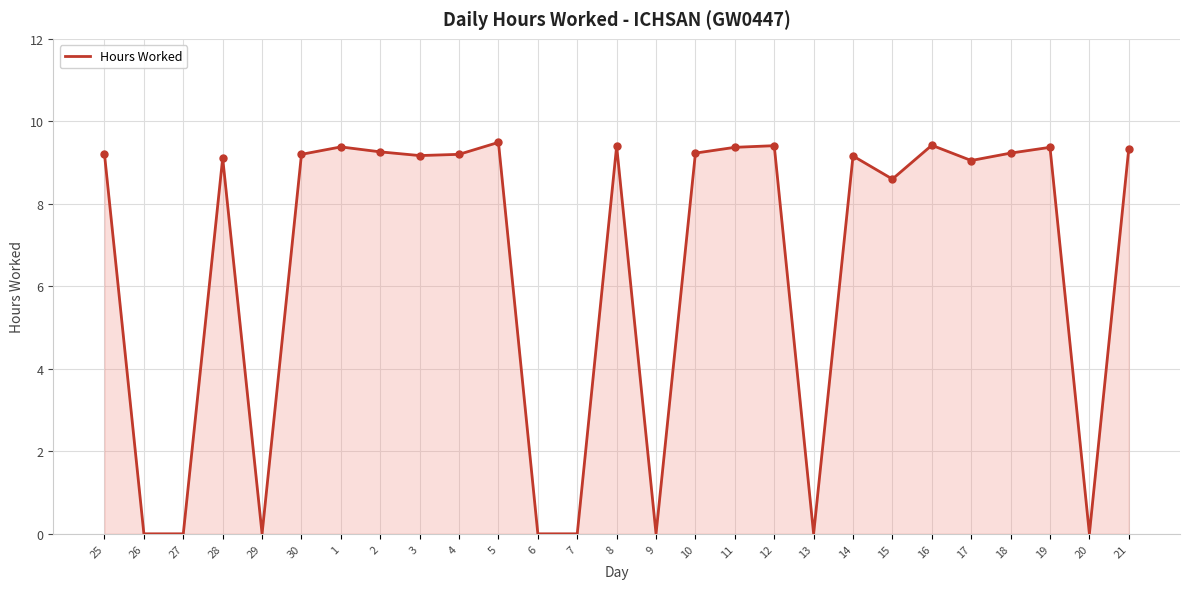

What is the greatest value displayed?

9.5